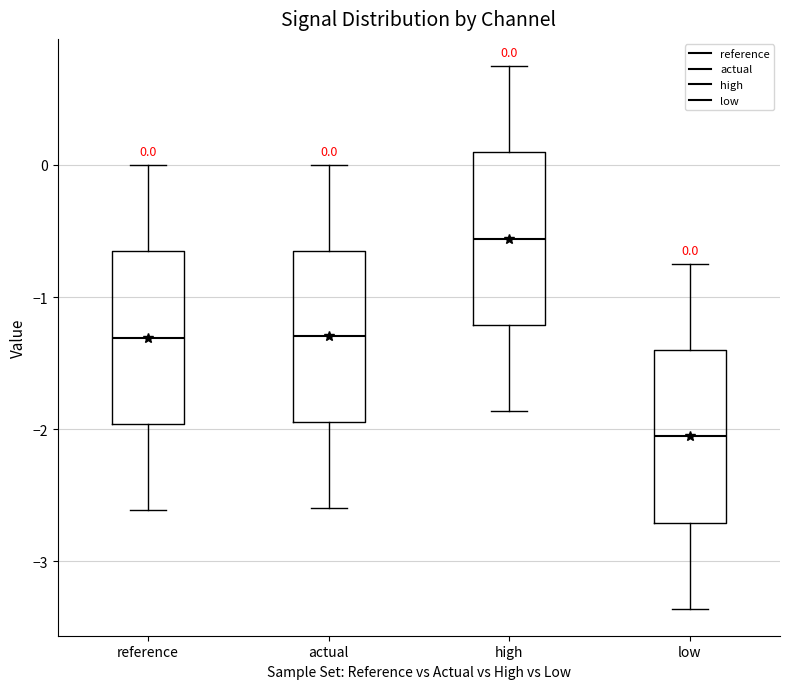

Which box's median line is the lowest?

low